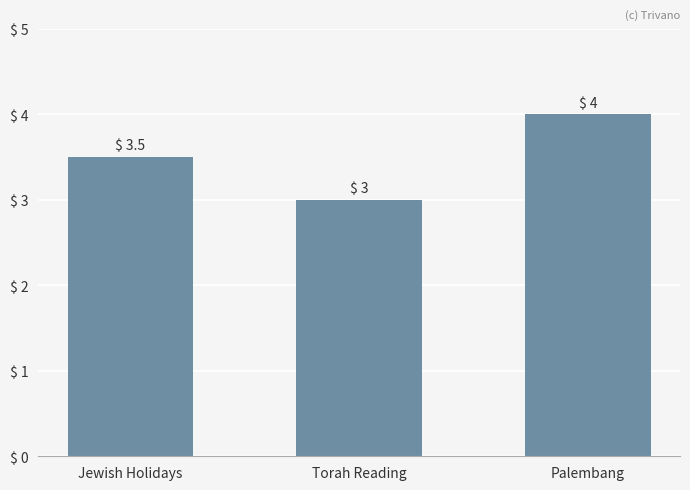

Read the value at Palembang.

4.0